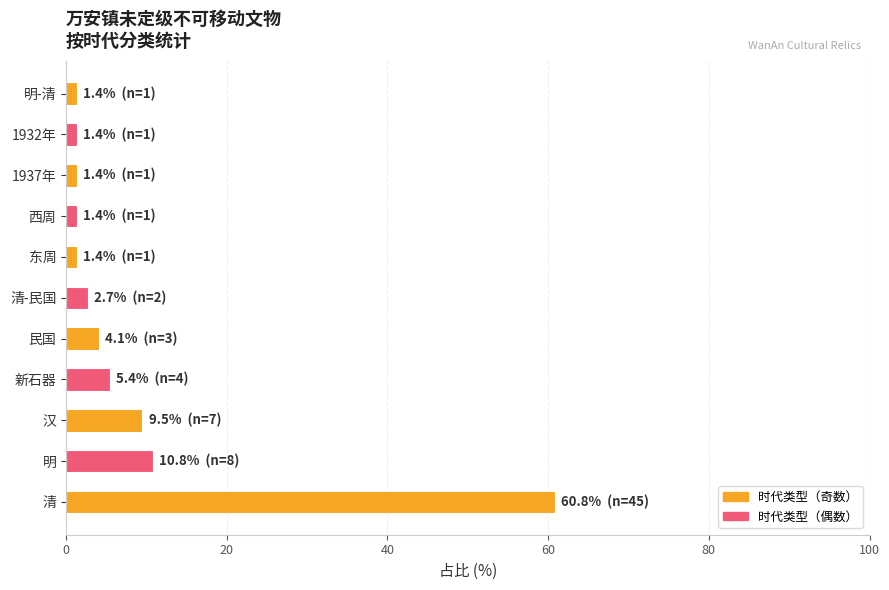

Read the value at 清.

60.8